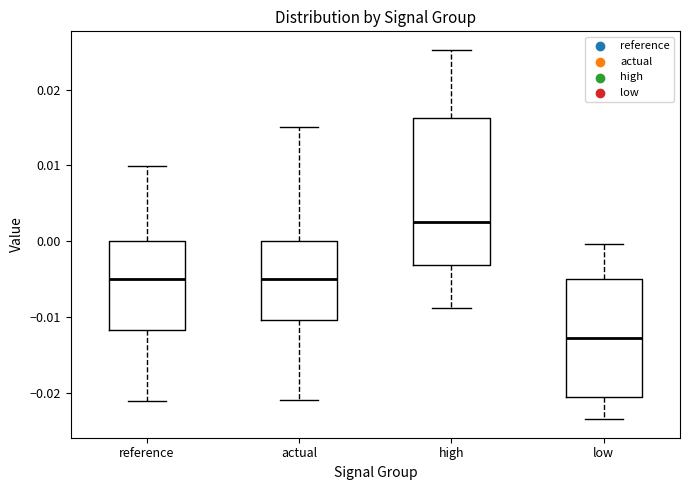

Where is the lower edge of the box for reference on the y-axis? The values are not printed on the chart, so give them approximately, as read against the axis.

-0.012